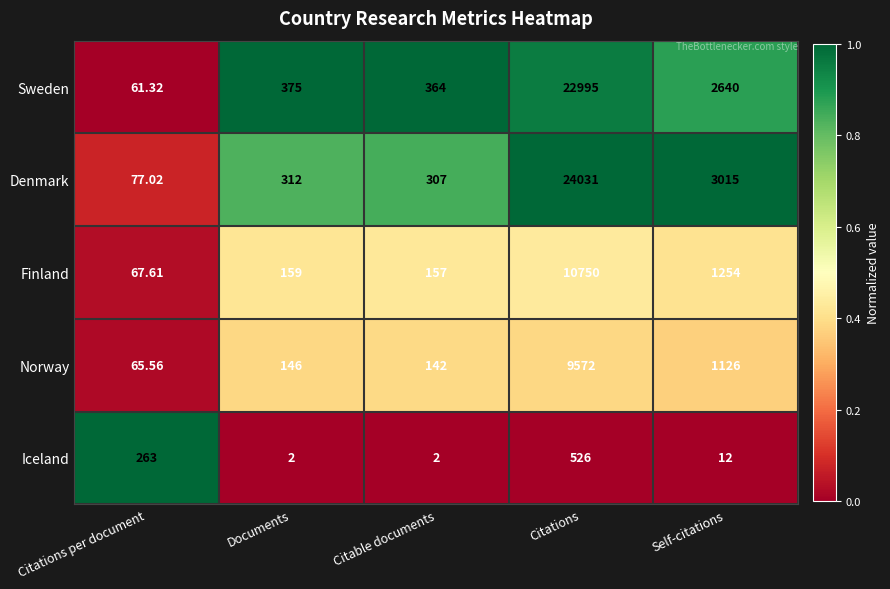

At which category is the sum across all series the highest?

Citations